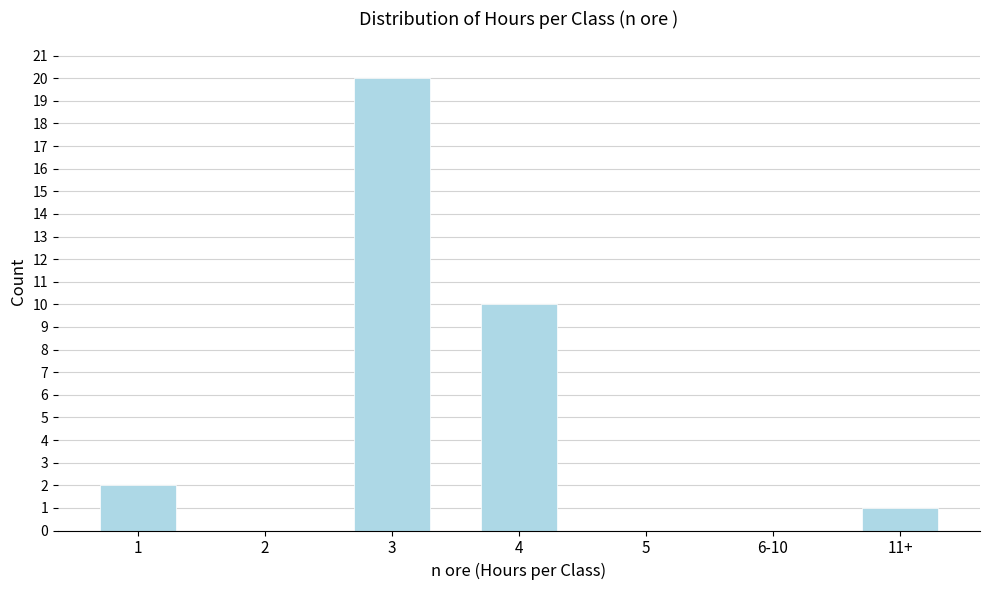

Reading right to left, extract all data points from this chart.

11+=1	6-10=0	5=0	4=10	3=20	2=0	1=2